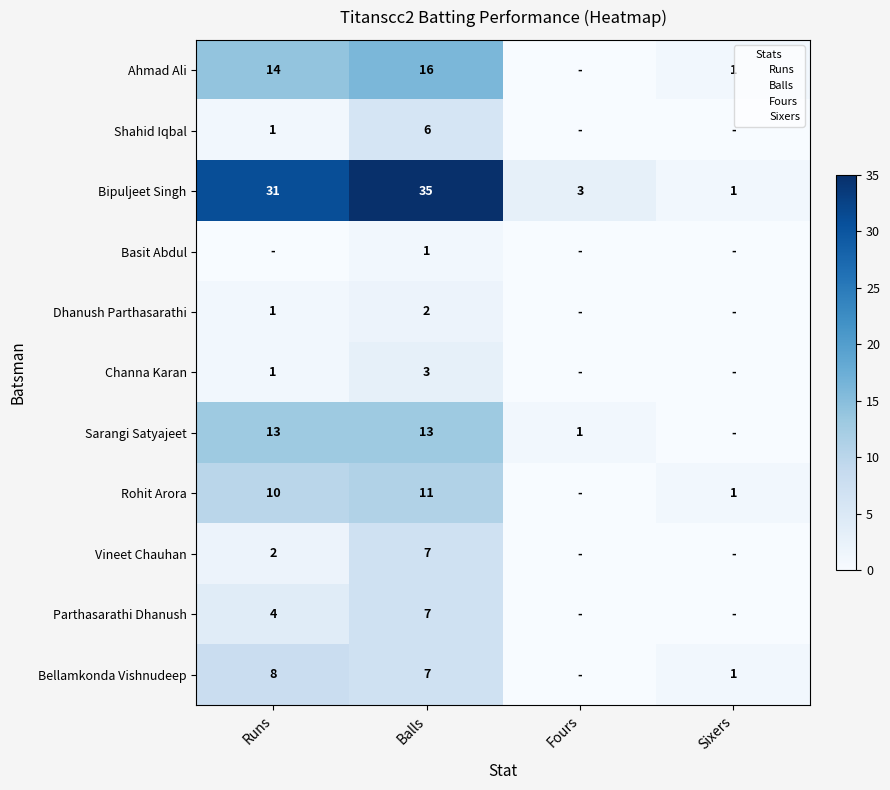

What is the spread (max minus min) of values at Balls?

34